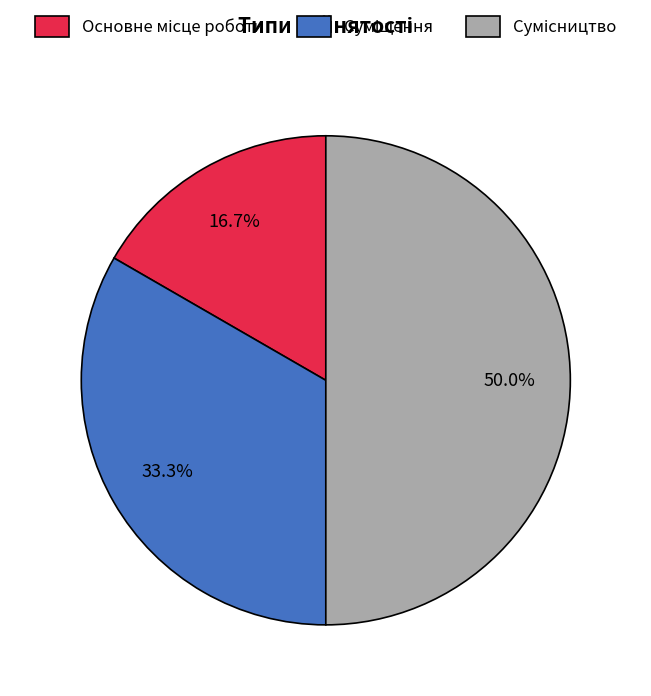

How many slices are in this pie chart?

3